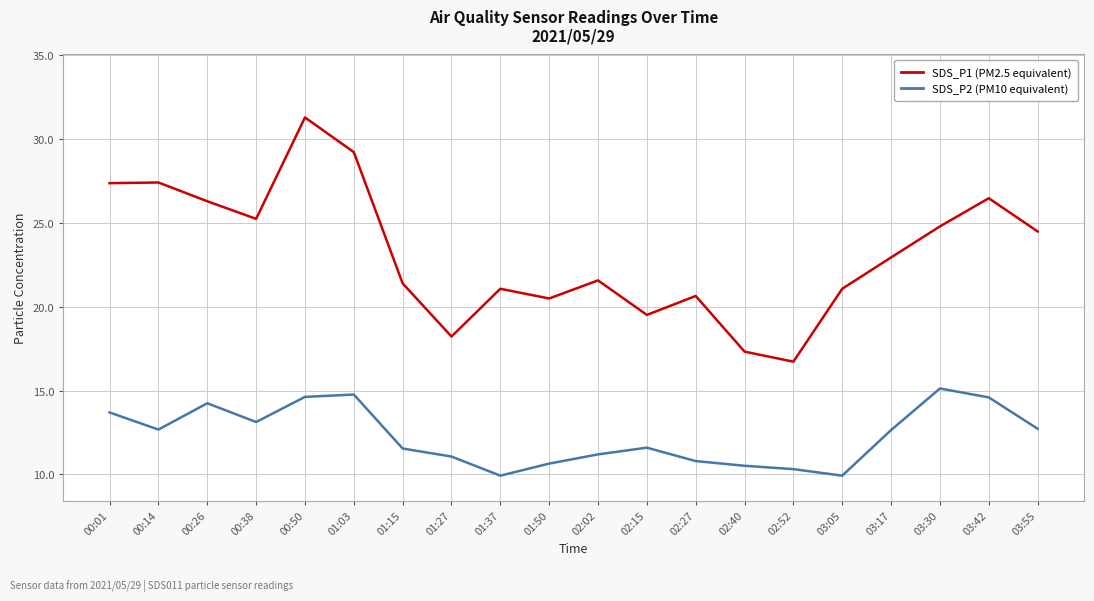

What position from the left is 01:37?

9